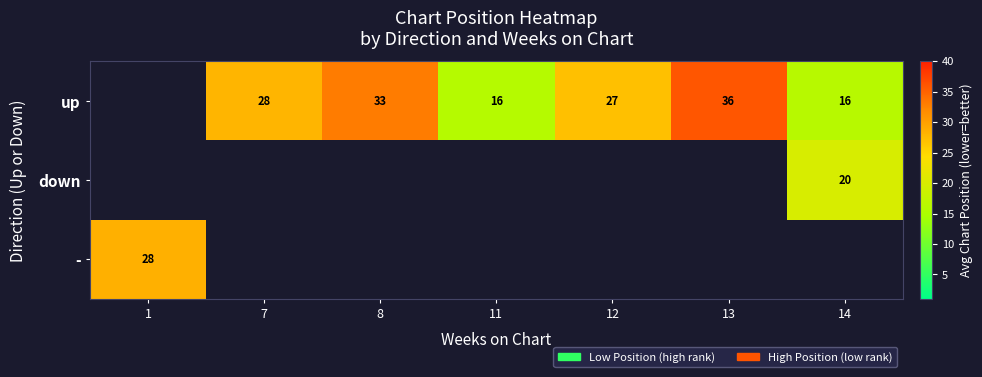

What is the difference between the up values at 11 and 13?

20